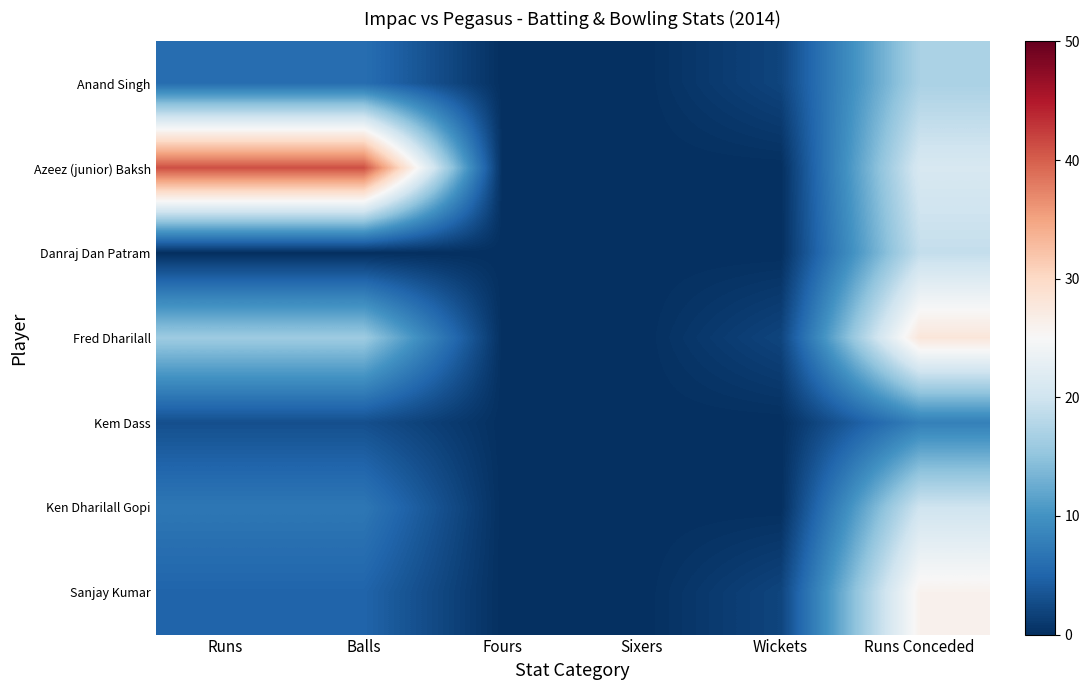

Rank the series by their maximum value, from lowest to highest.

Kem Dass, Anand Singh, Danraj Dan Patram, Ken Dharilall Gopi, Sanjay Kumar, Fred Dharilall, Azeez (junior) Baksh